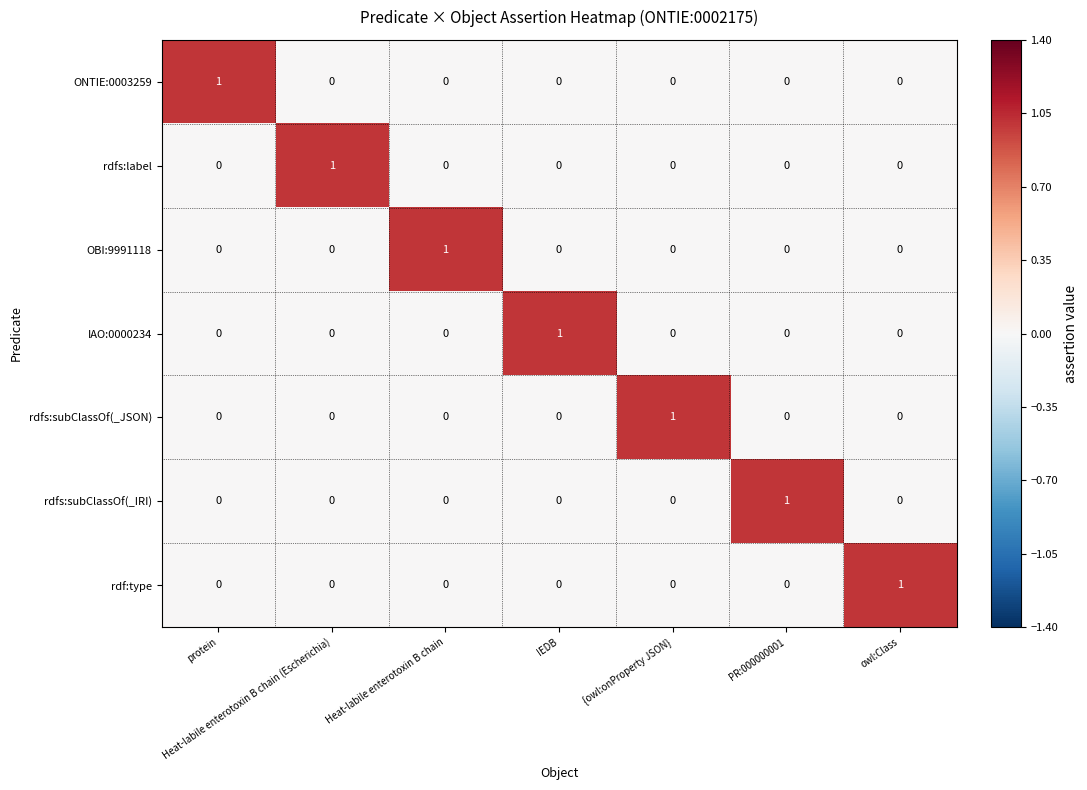

The value of IAO:0000234 at PR:000000001 is 0. True or false?

True